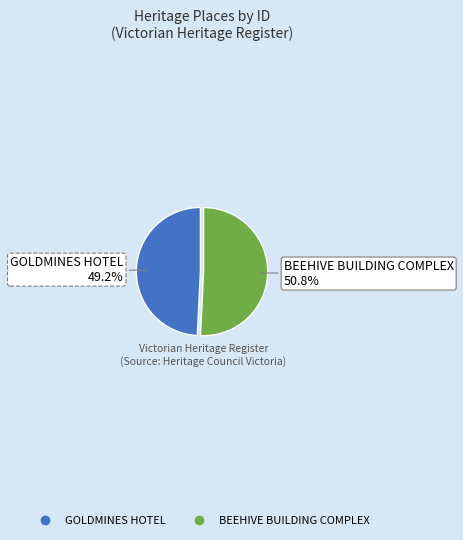

Rank the categories by value from highest to lowest.

BEEHIVE BUILDING COMPLEX, GOLDMINES HOTEL